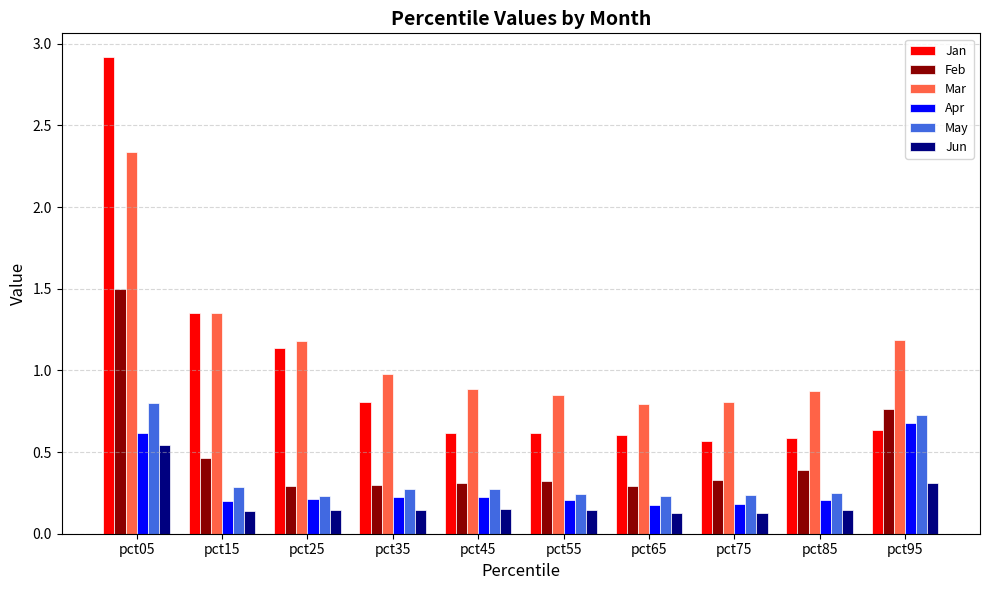

Rank the series at pct35 from highest to lowest value.

Mar, Jan, Feb, May, Apr, Jun